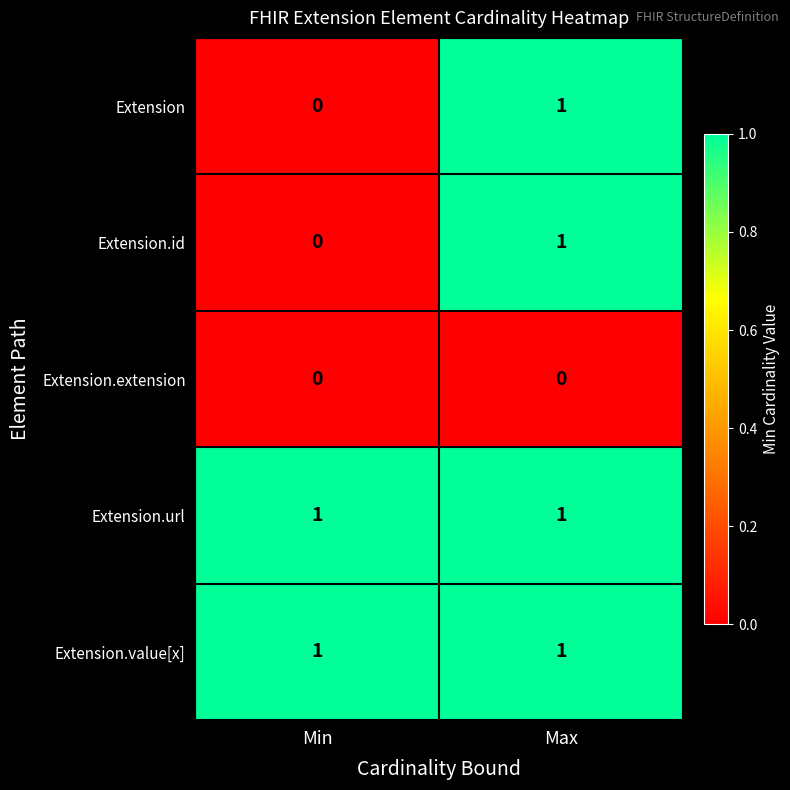

True or false: Extension.value[x] has a value of 0 at Max.

False